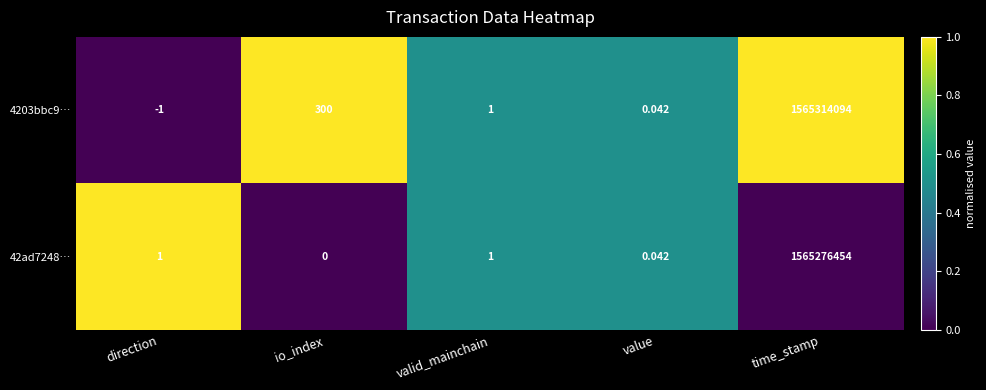

Rank the categories by 4203bbc9… value from highest to lowest.

time_stamp, io_index, valid_mainchain, value, direction